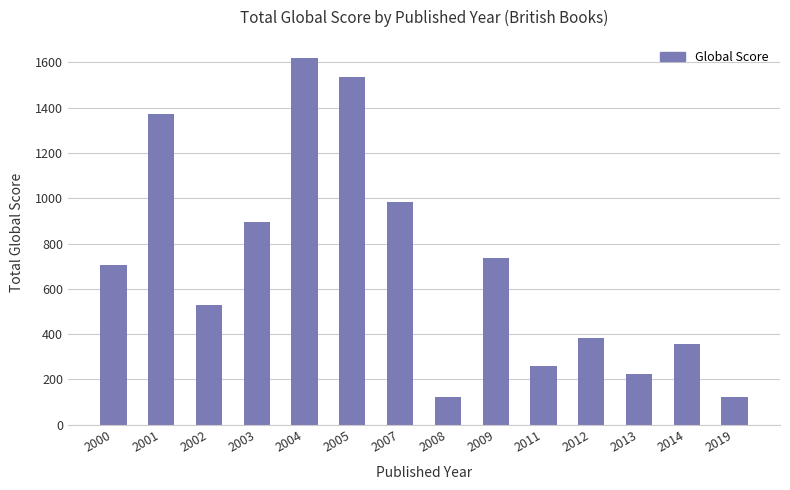

Reading left to right, what are all the values shown in this chart?

707	1371	527	894	1618	1534	982	123	734	261	384	225	355	123